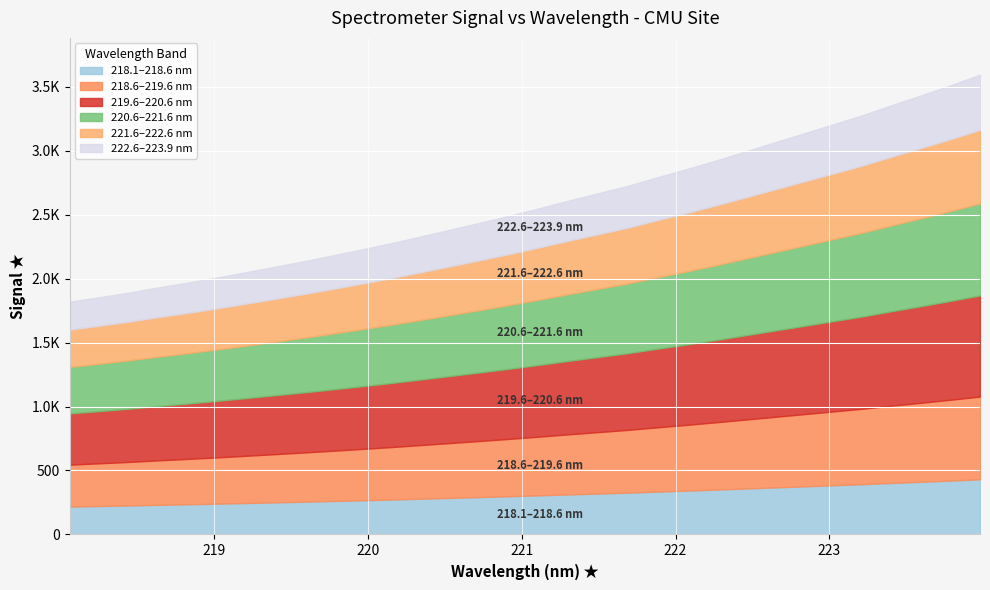

What position from the right is 222.6447?

8